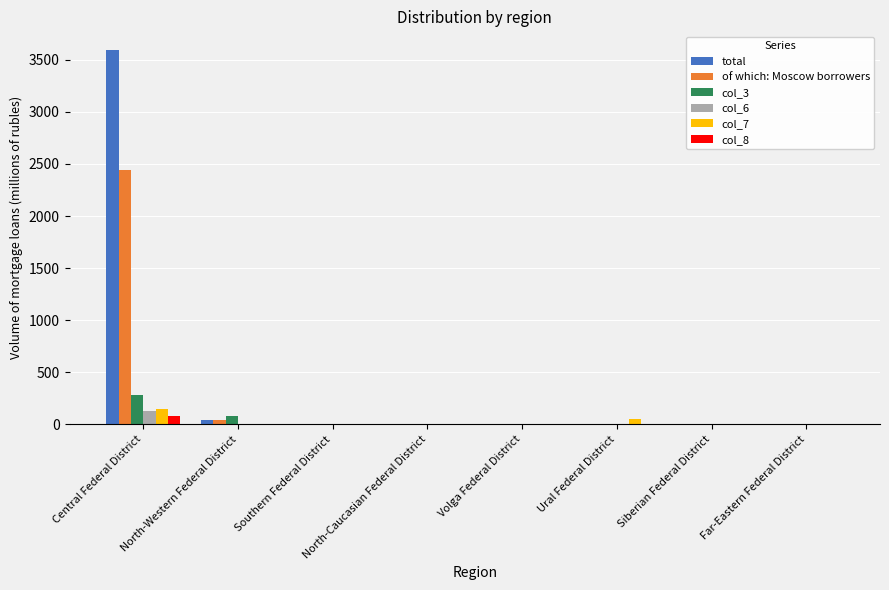

Which series has the largest range (max minus min)?

total